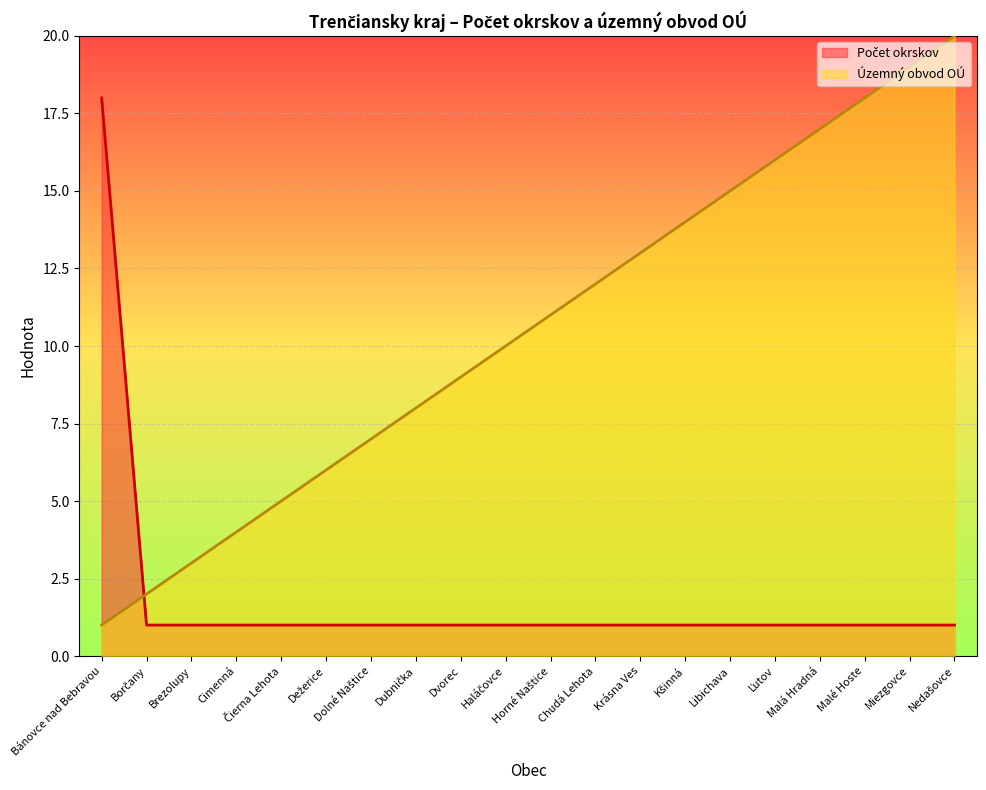

True or false: Počet okrskov and Územný obvod OÚ cross at least once.

True